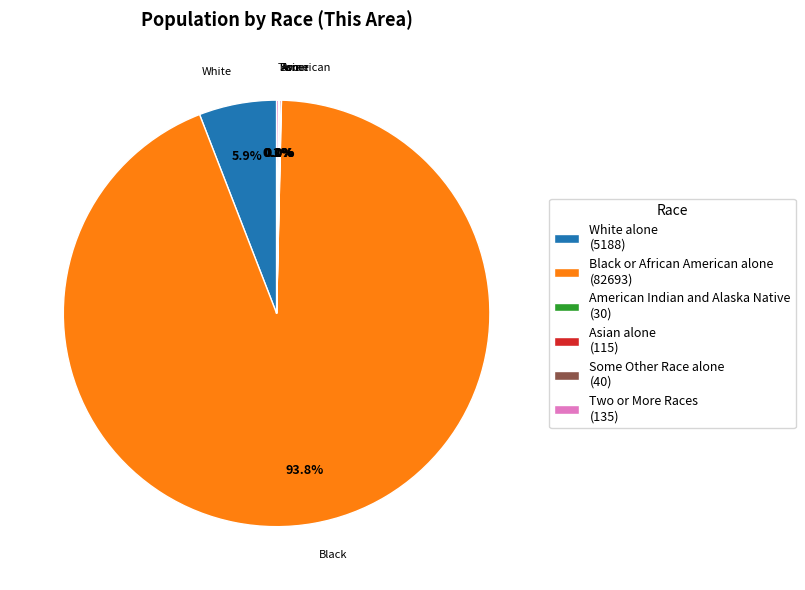

Does any single category account for the majority?

Yes